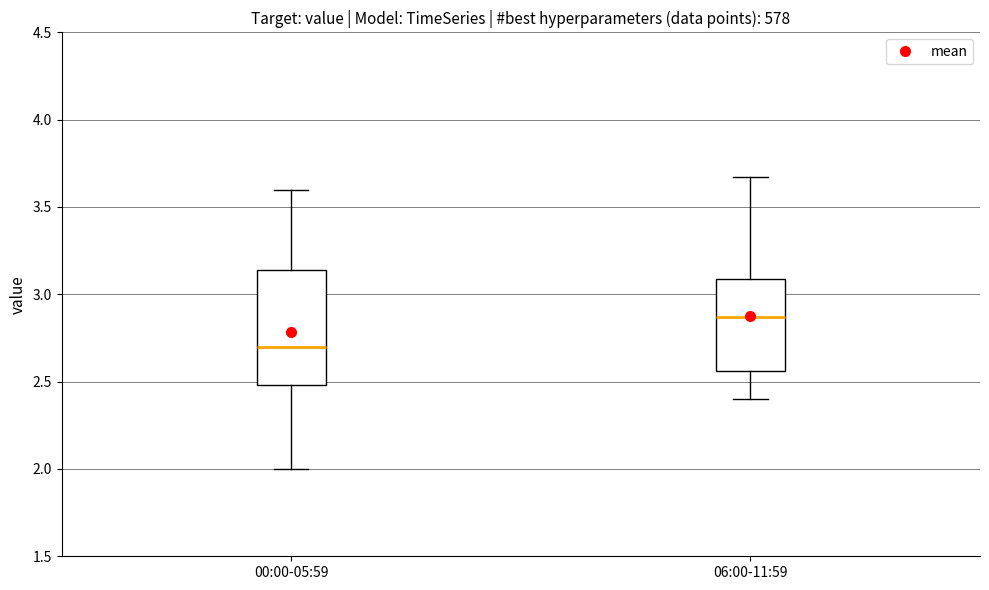

Which box has the highest median line?

06:00-11:59